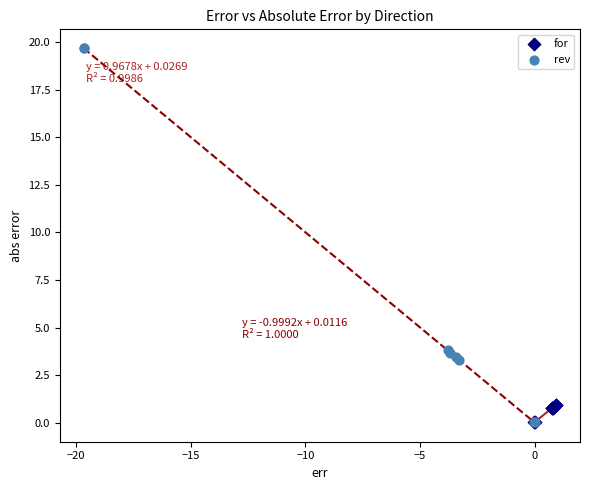

Which series contains the highest Y value?

rev